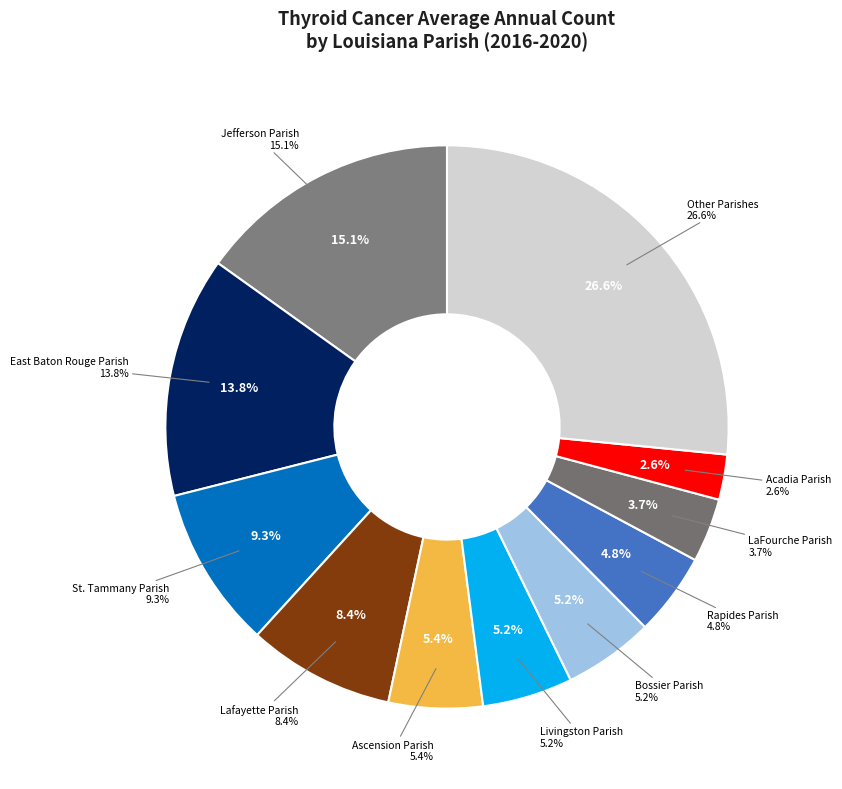

Is there a majority slice in this chart?

No